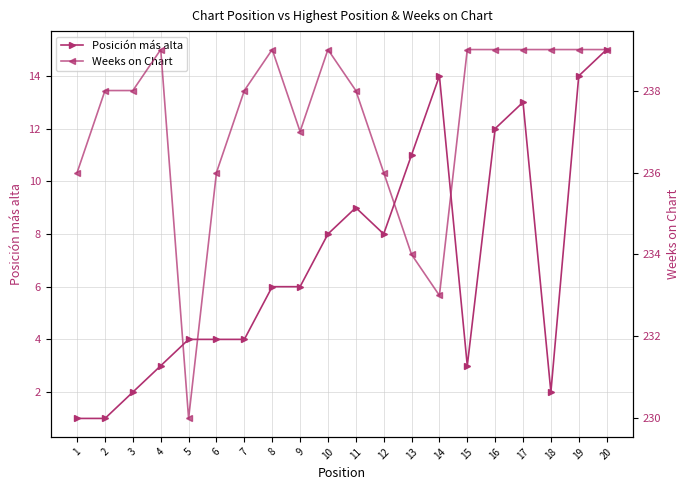

At which category does Posición más alta reach its first local valley?

12